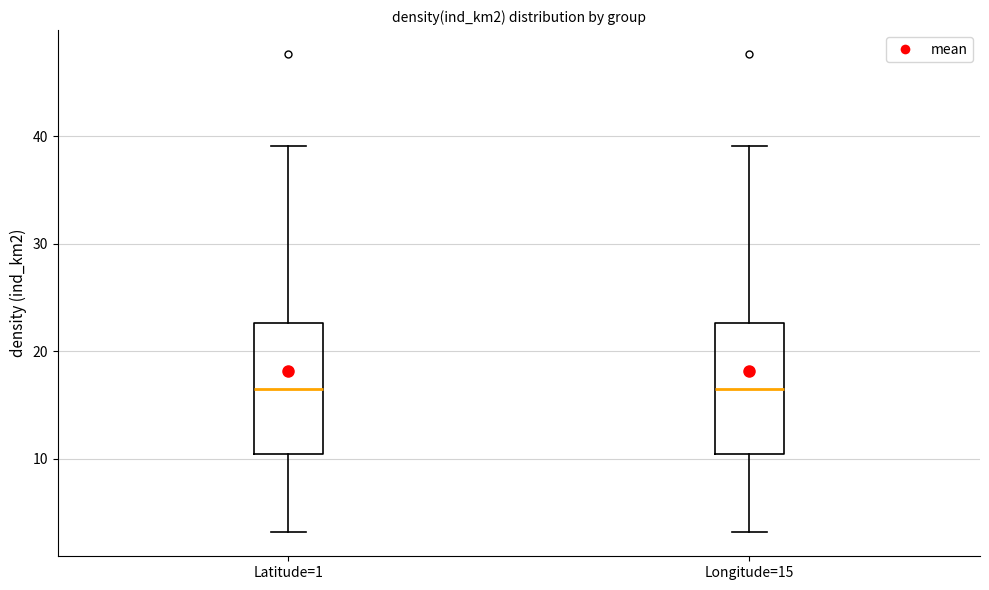

Where is the upper edge of the box for Longitude=15 on the y-axis? The values are not printed on the chart, so give them approximately, as read against the axis.

23